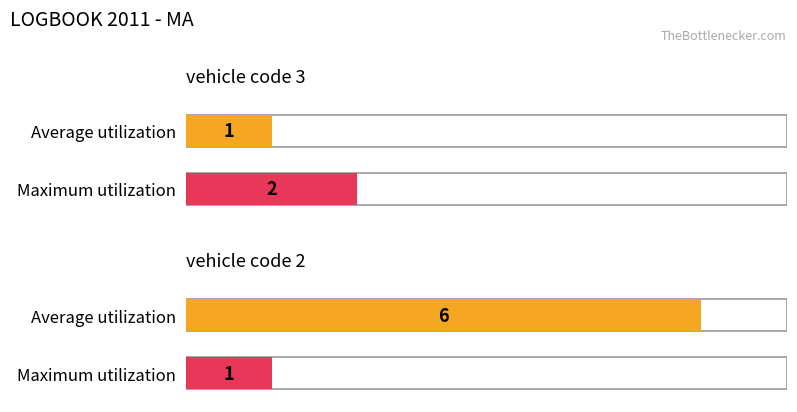

Reading right to left, what are all the values shown in this chart?

Average utilization: vehicle code 2=6	vehicle code 3=1
Maximum utilization: vehicle code 2=1	vehicle code 3=2